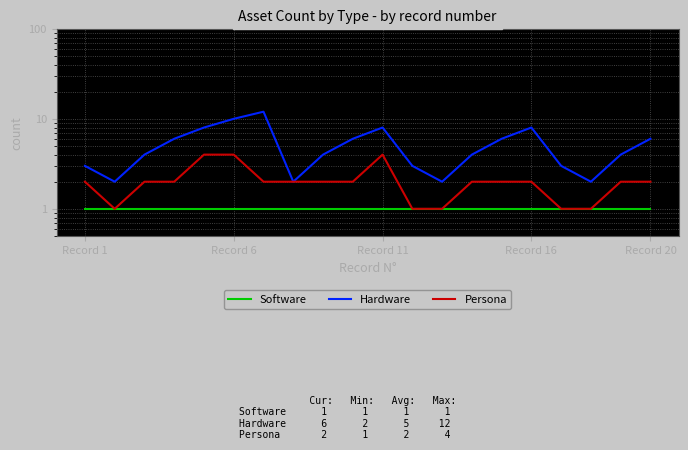

At which label does Software reach its peak?

Record 1